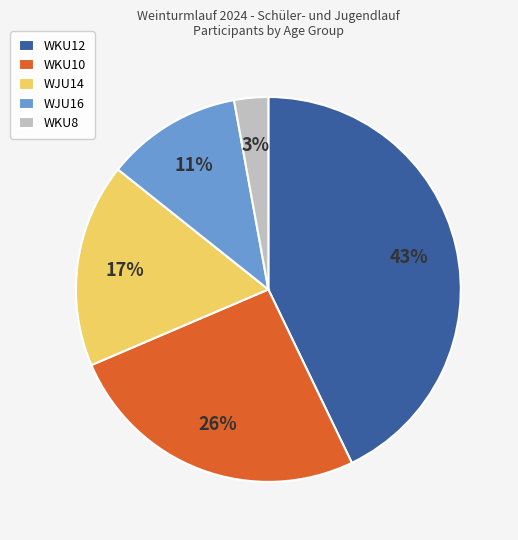

Which has a higher value, WJU16 or WKU8?

WJU16